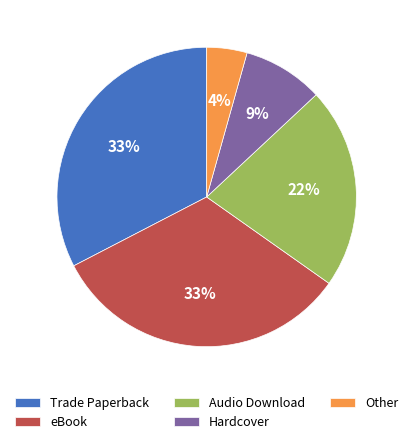

Count the number of slices in the pie.

5